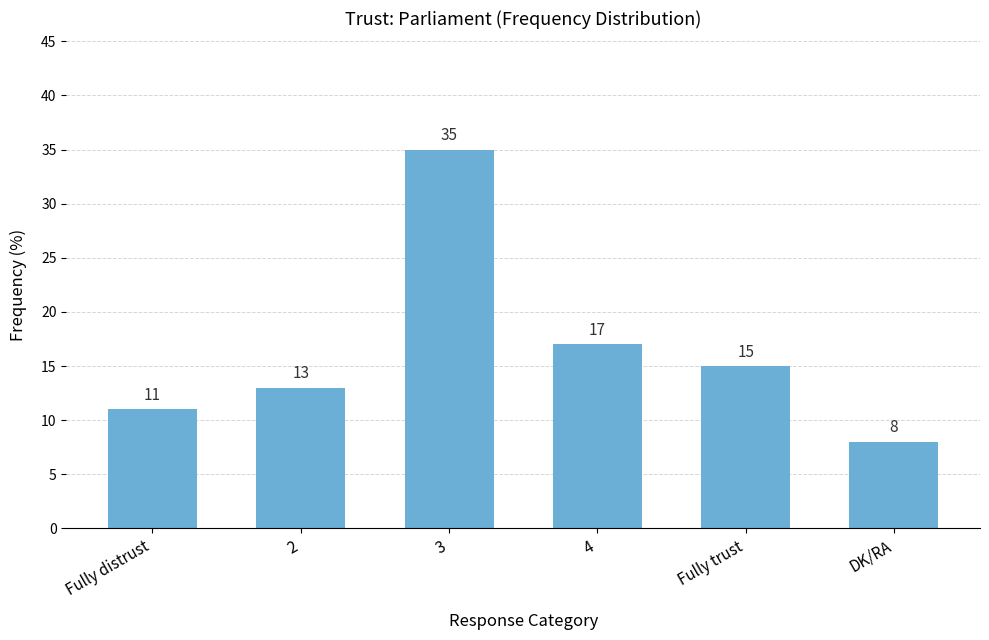

What is the sum of all values?

99